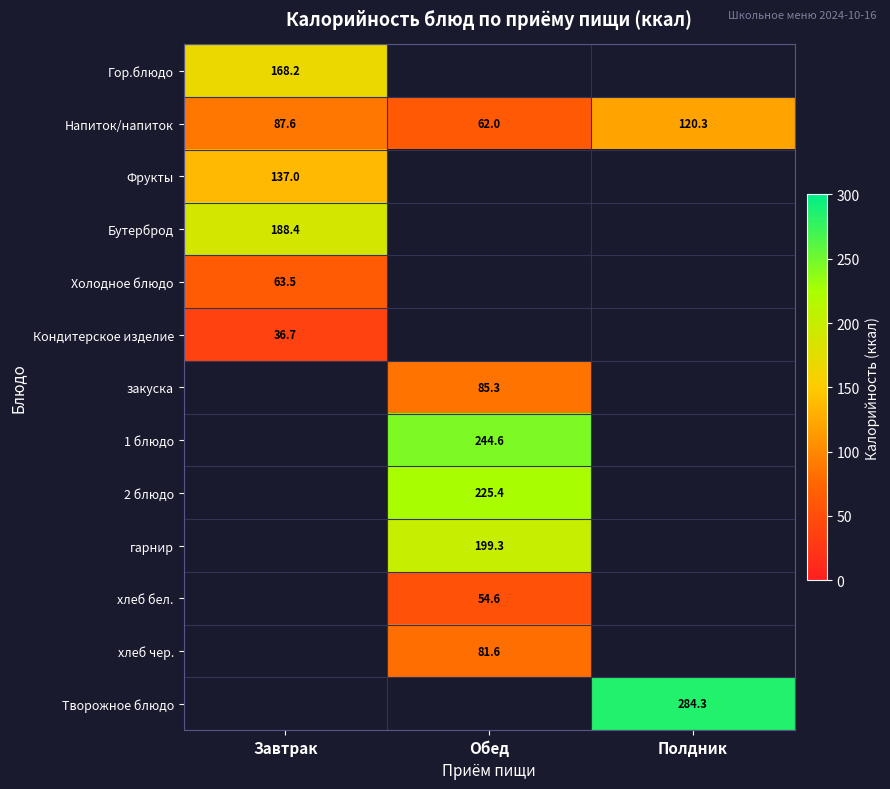

How many distinct data groups are displayed?

13